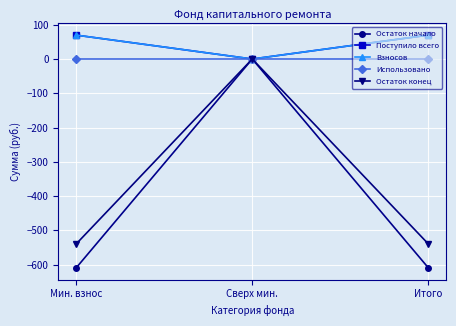

What is the difference between the highest and lowest values at Мин. взнос?

679.8